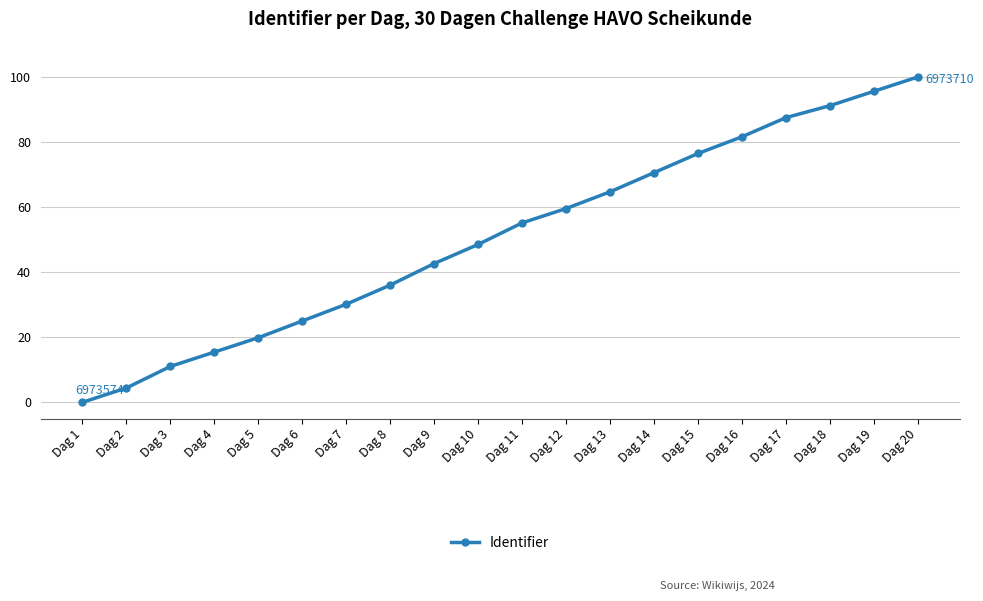

List the labels in order of value, largest first.

Dag 20, Dag 19, Dag 18, Dag 17, Dag 16, Dag 15, Dag 14, Dag 13, Dag 12, Dag 11, Dag 10, Dag 9, Dag 8, Dag 7, Dag 6, Dag 5, Dag 4, Dag 3, Dag 2, Dag 1